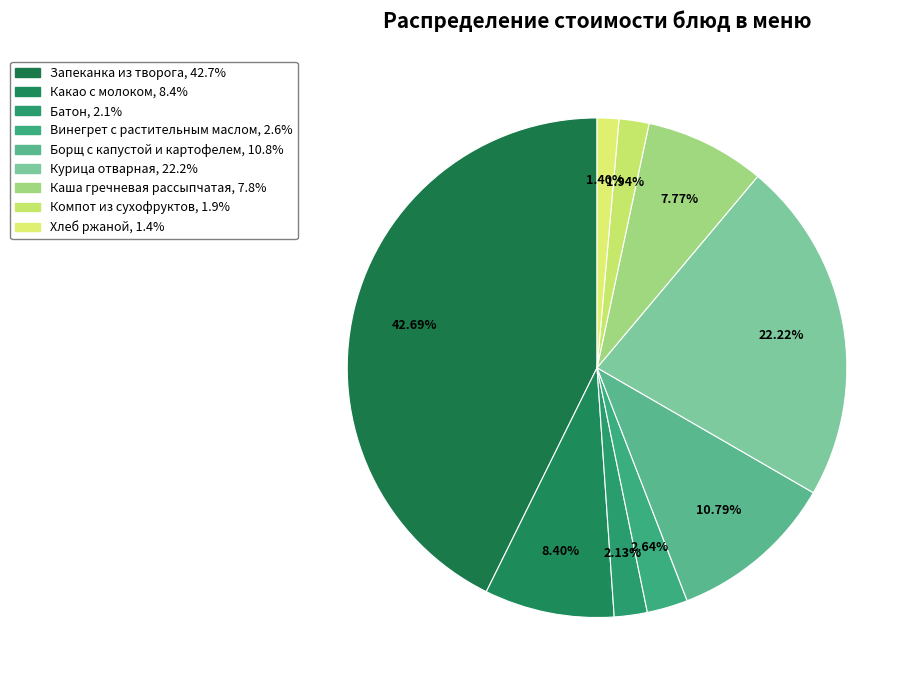

To the nearest percent, what is the difference between the Винегрет с растительным маслом and Борщ с капустой и картофелем slice percentages?

8%